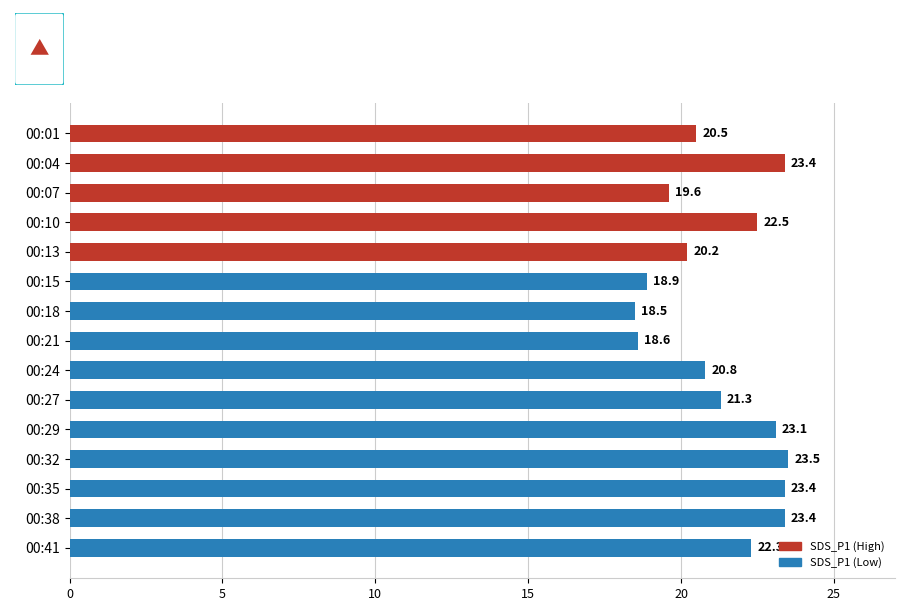

Reading top to bottom, list all the values displayed in this chart.

00:01=20.5	00:04=23.4	00:07=19.6	00:10=22.5	00:13=20.2	00:15=18.9	00:18=18.5	00:21=18.6	00:24=20.8	00:27=21.3	00:29=23.1	00:32=23.5	00:35=23.4	00:38=23.4	00:41=22.3